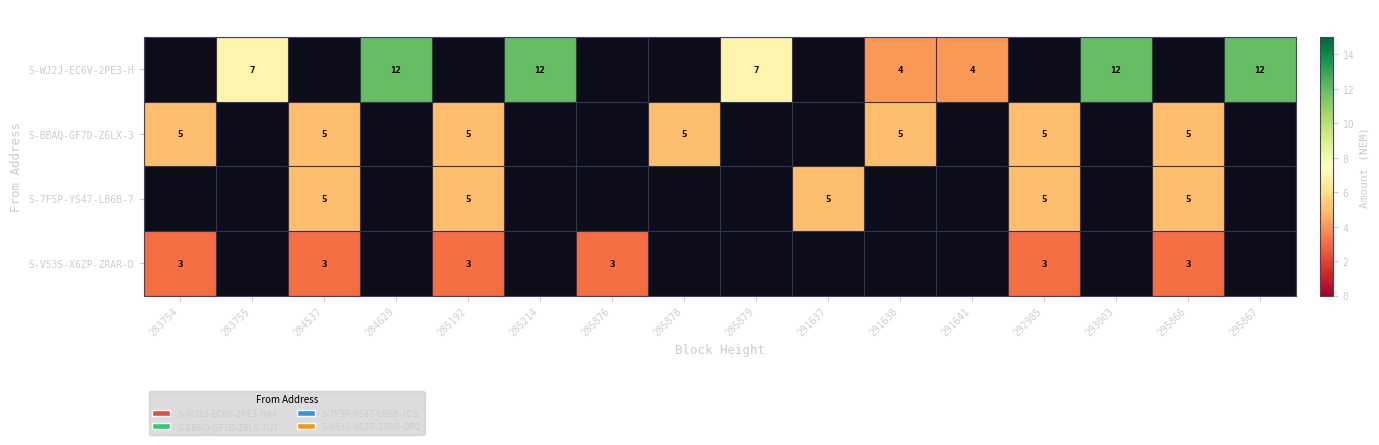

True or false: S-WJ2J-EC6V-2PE3-H has a value of 12 at 295867.

True